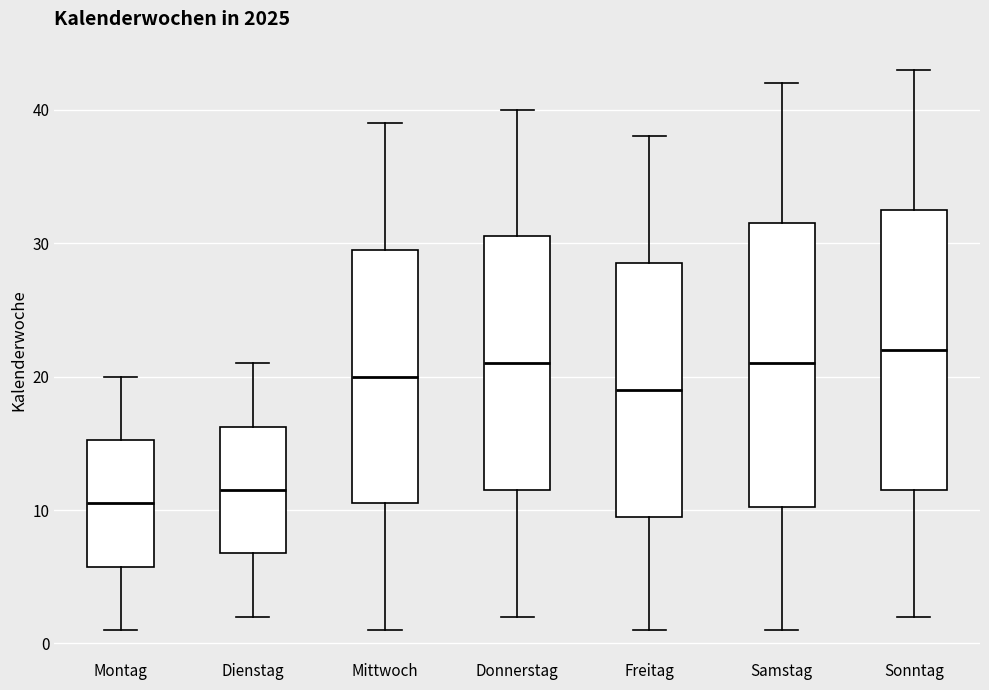

Where does the lower whisker of the box for Mittwoch end on the y-axis? The values are not printed on the chart, so give them approximately, as read against the axis.

1